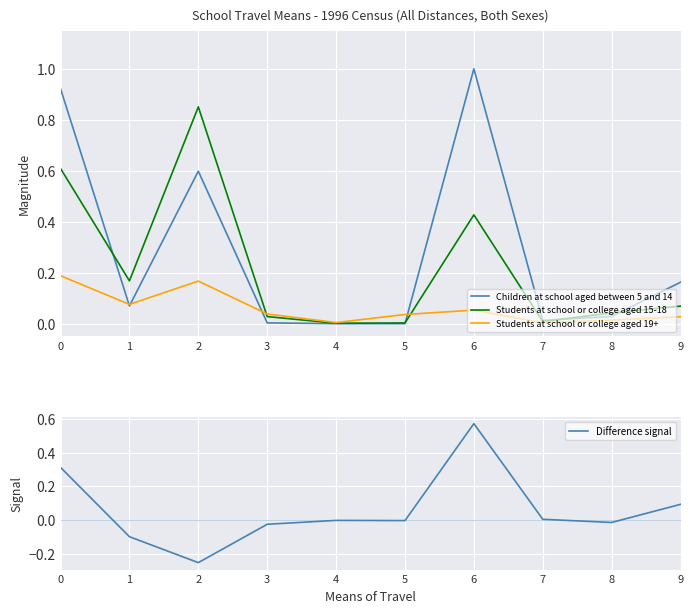

Rank the categories by Students at school or college aged 15-18 value from lowest to highest.

4, 5, 7, 3, 8, 9, 1, 6, 0, 2